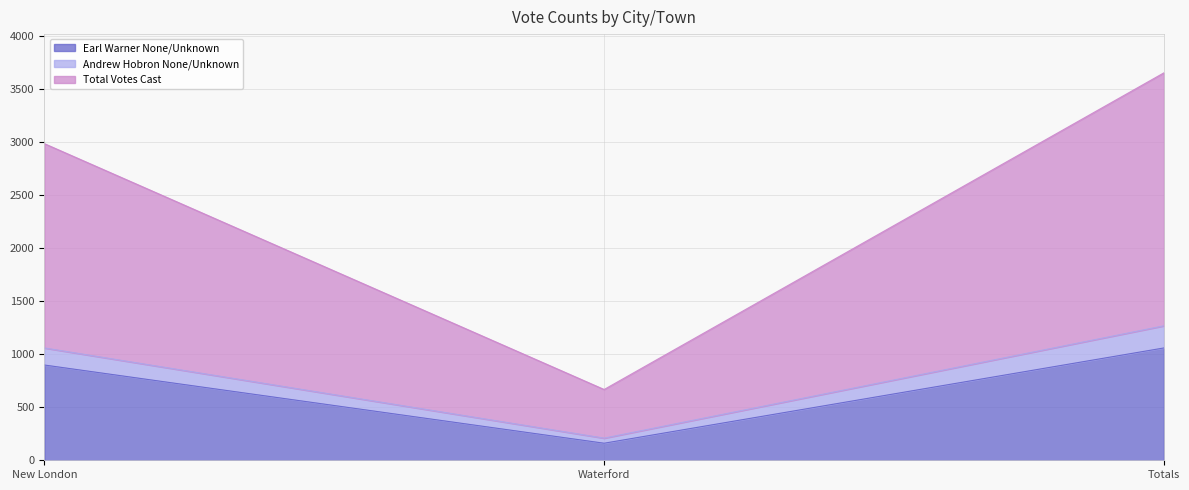

Which category has the lowest value in the Earl Warner None/Unknown series?

Waterford